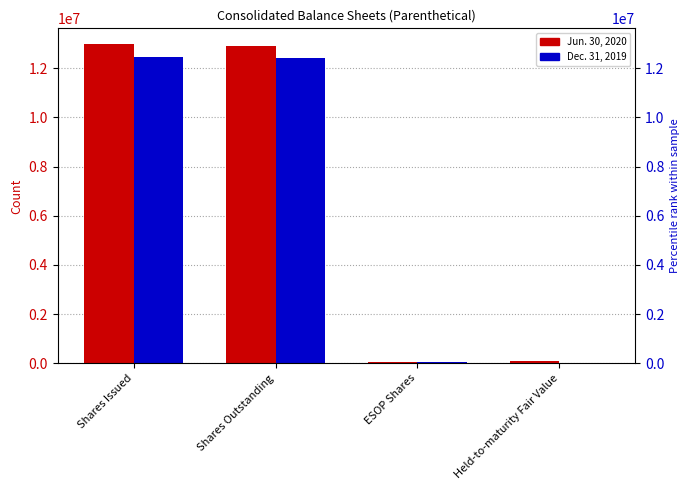

What are all the series names shown in the legend?

Jun. 30, 2020, Dec. 31, 2019